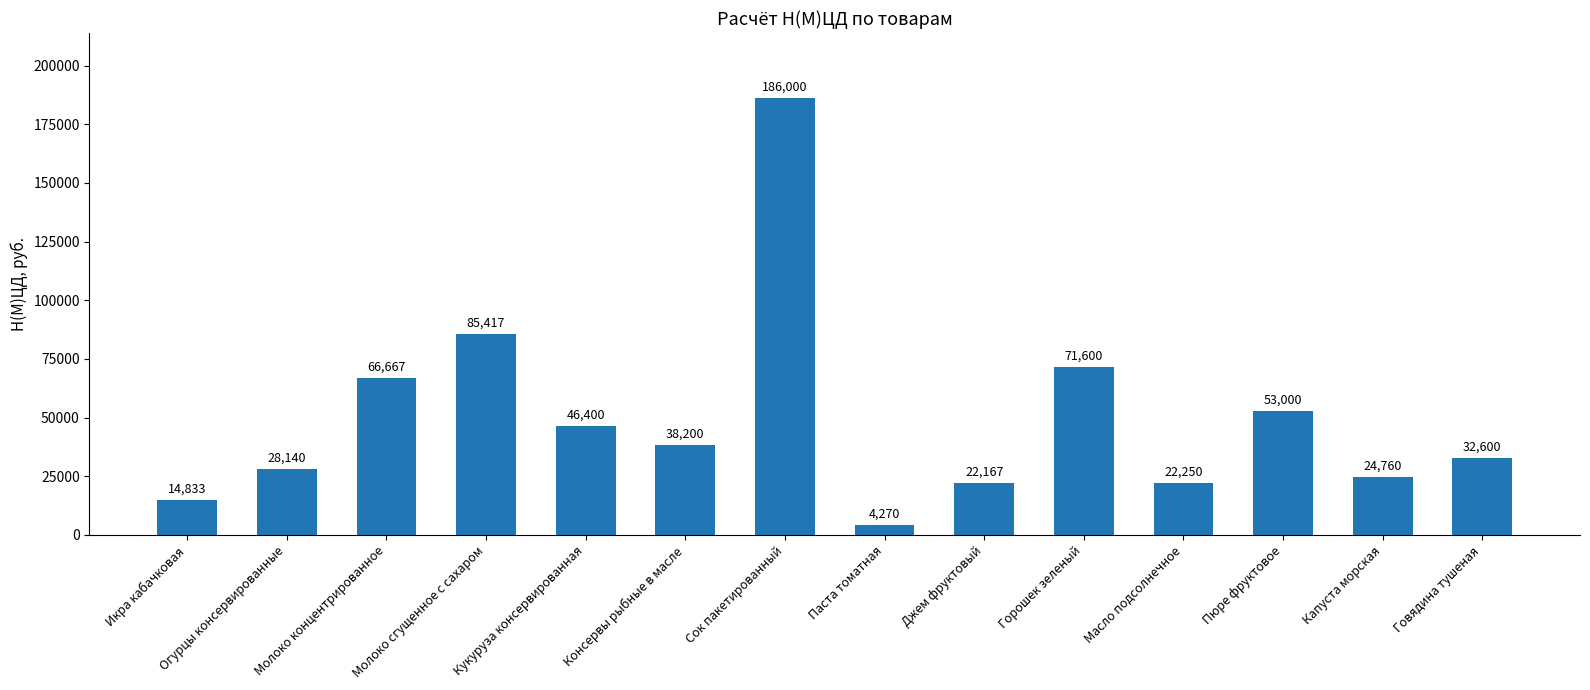

The chart shows a value of 53000.0 at Пюре фруктовое. True or false?

True